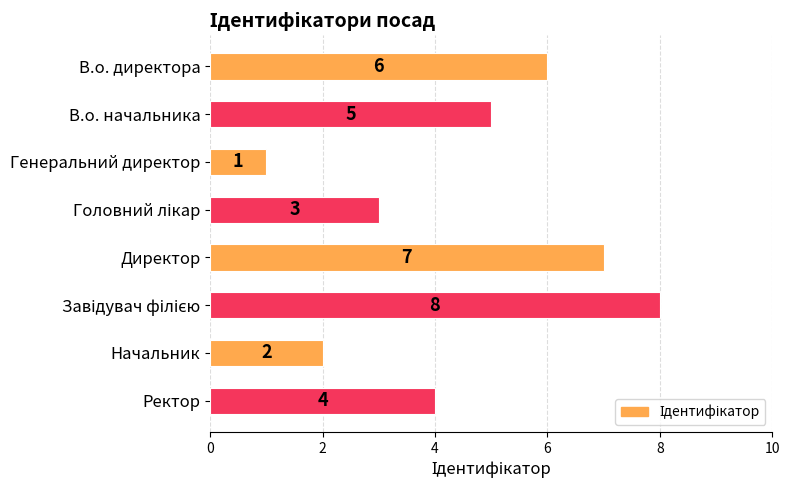

Does the chart contain stacked bars?

No